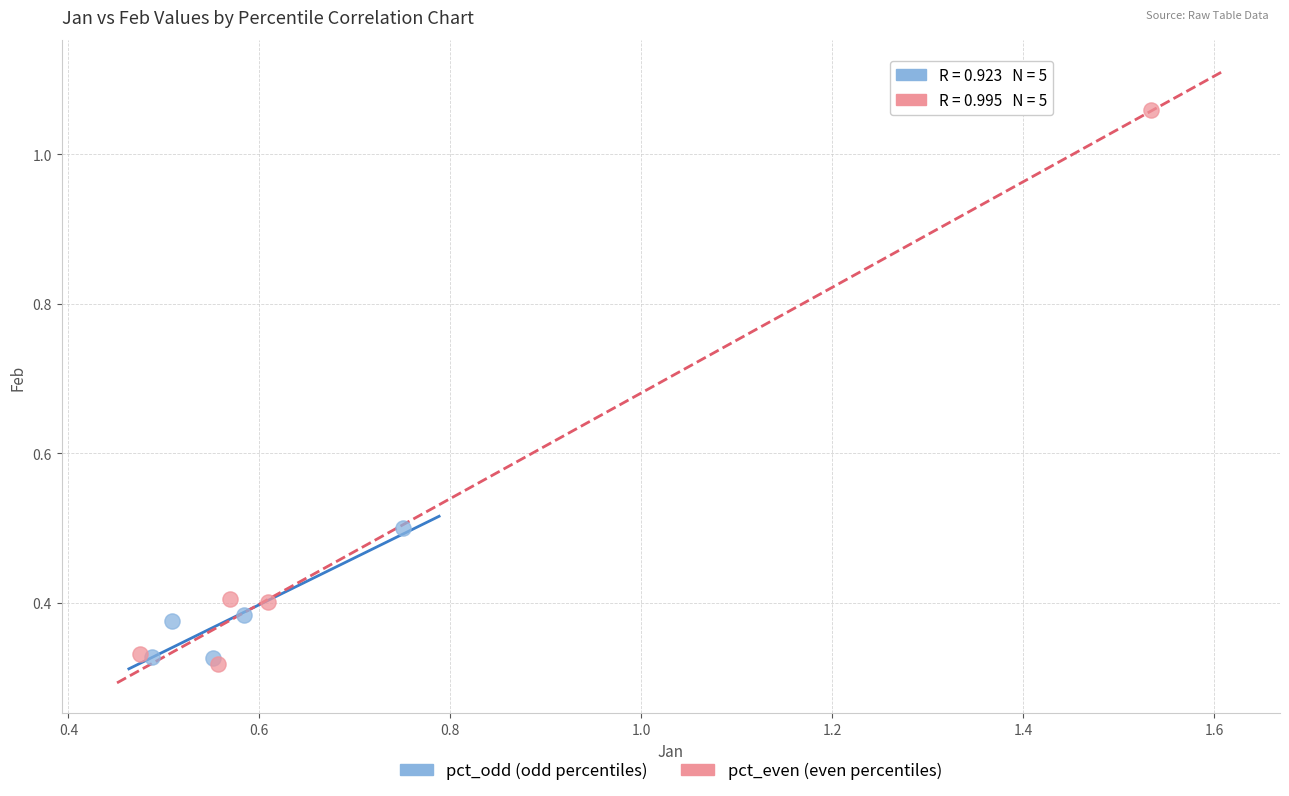

What are all the series names shown in the legend?

pct_odd (odd percentiles), pct_even (even percentiles)